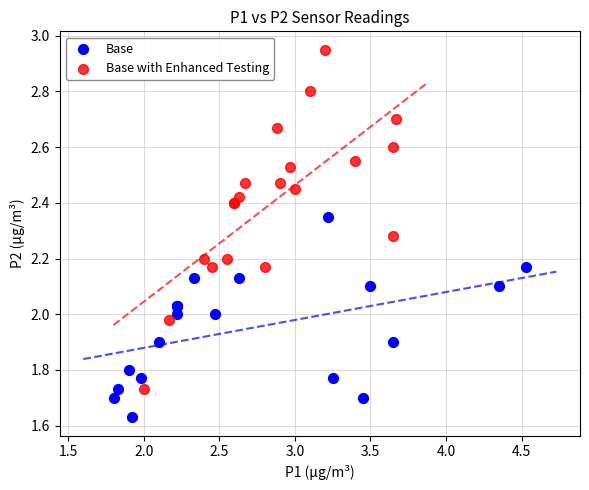

Which series has the largest Y range (max minus min)?

Base with Enhanced Testing